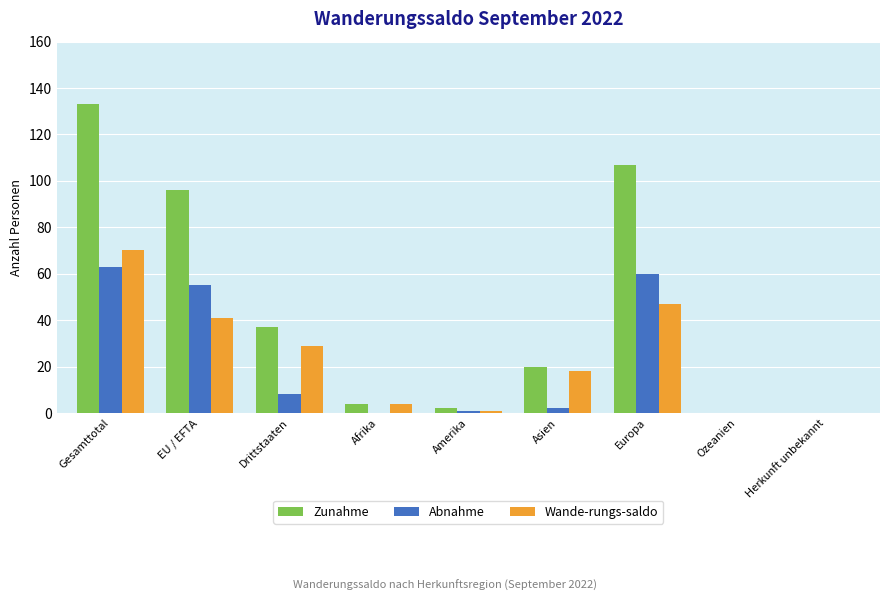

Which series changed the most between EU / EFTA and Ozeanien?

Zunahme